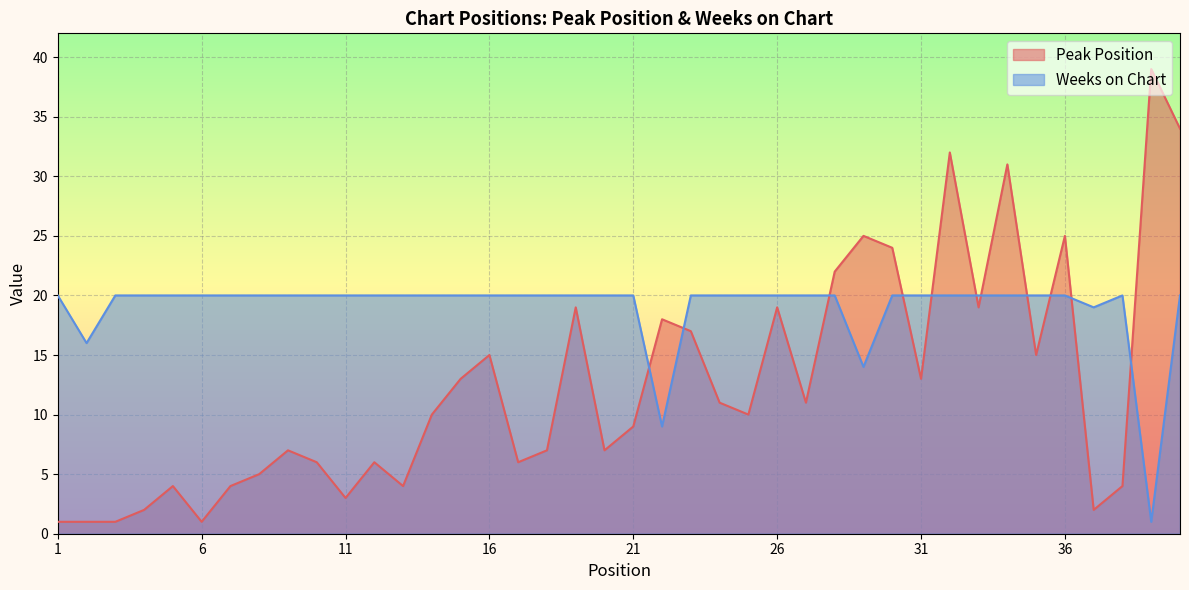

Where is Weeks on Chart nearest to the value 10?

22